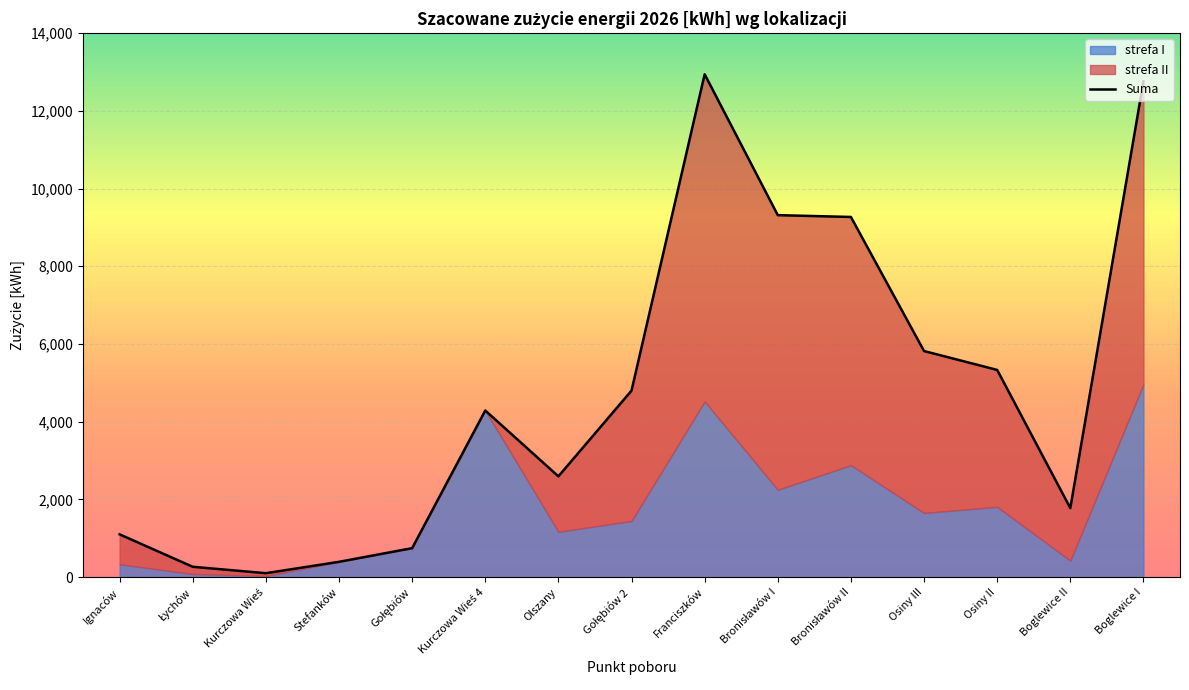

The chart shows a value of 5818 at Osiny III. True or false?

True